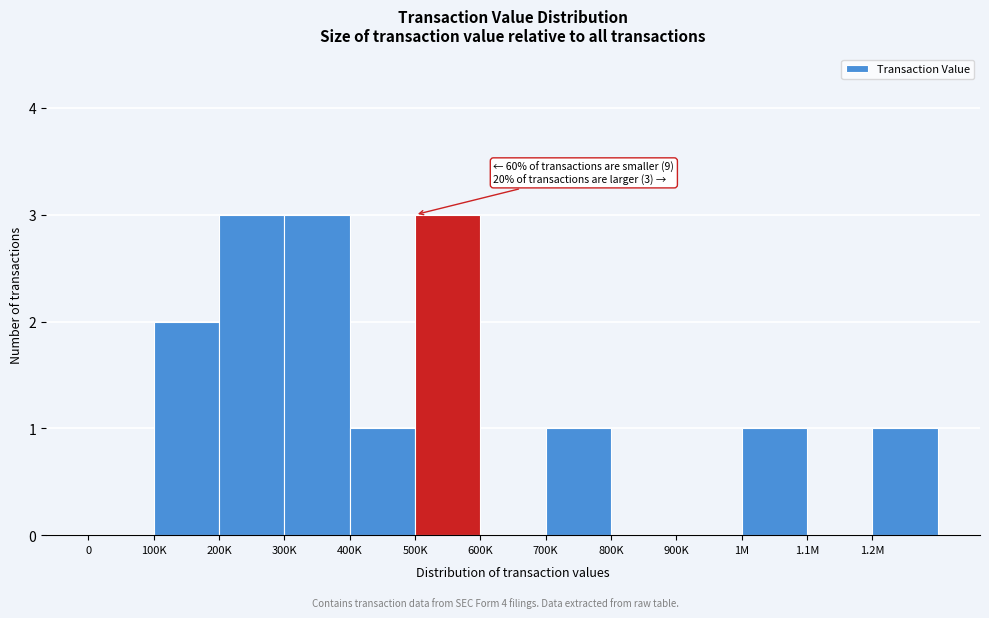

Reading left to right, transcribe all the data shown in this chart.

0=0	100K=2	200K=3	300K=3	400K=1	500K=3	600K=0	700K=1	800K=0	900K=0	1M=1	1.1M=0	1.2M=1